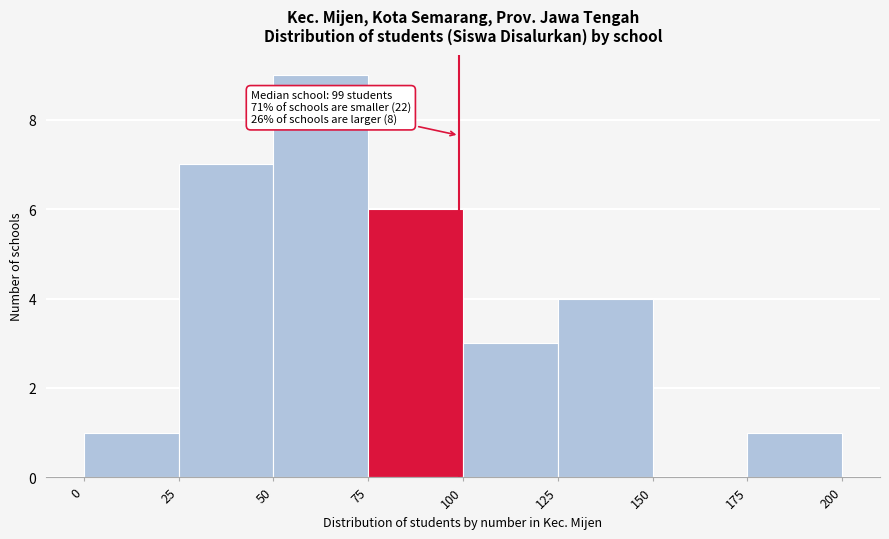

Over which range of the x-axis is the bar tallest?

50 to 75